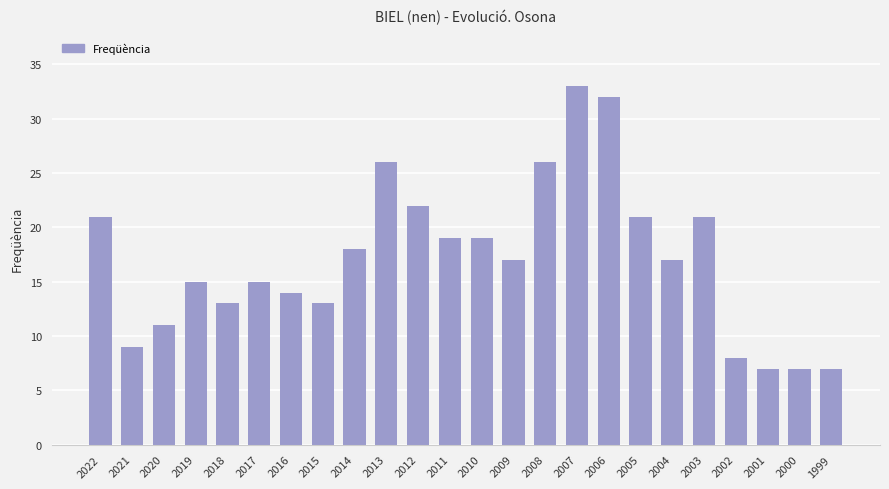

How many bars are there in total?

24